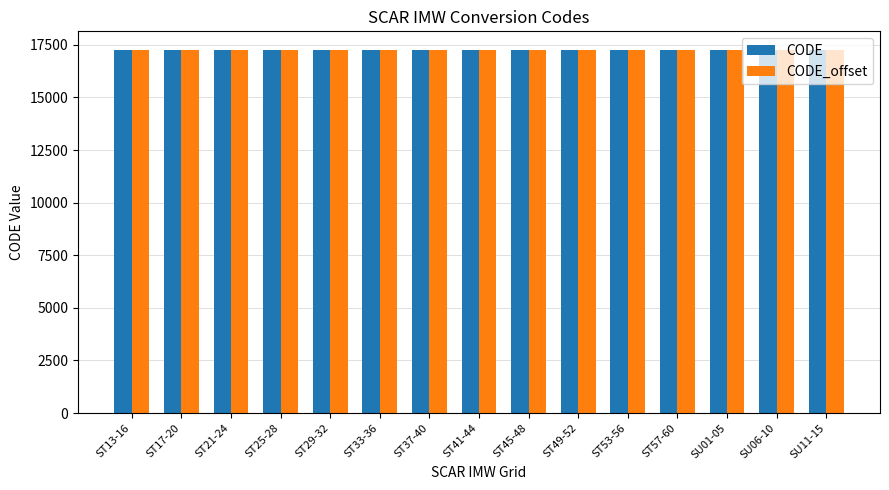

What is the label of the 14th bar from the right?

ST17-20